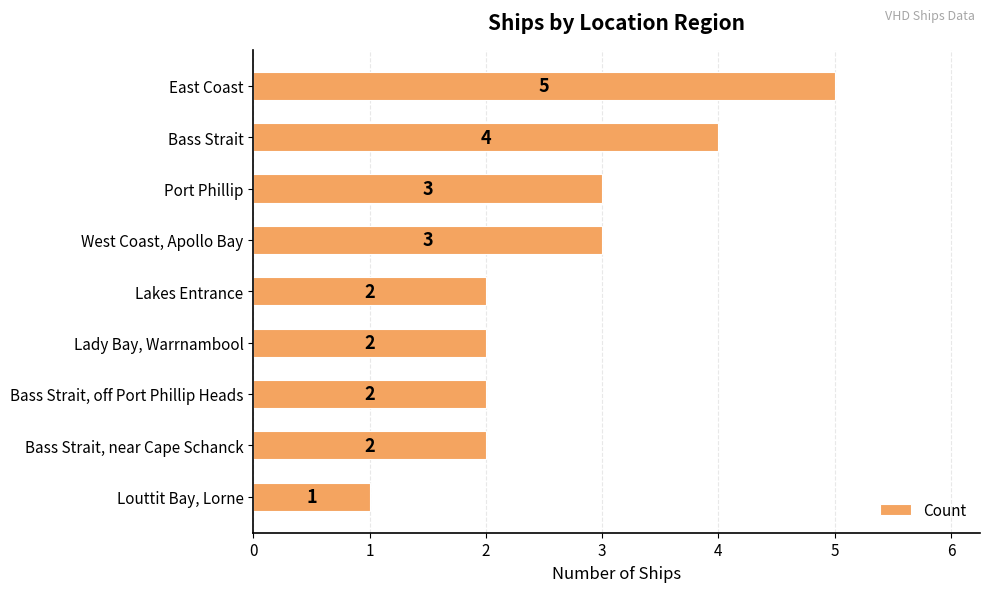

Is it true that the value at Port Phillip is 4?

False